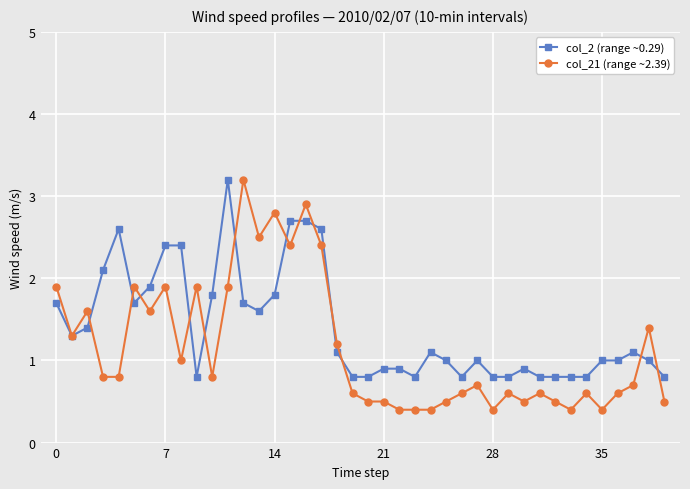

What is the greatest value displayed?

3.2